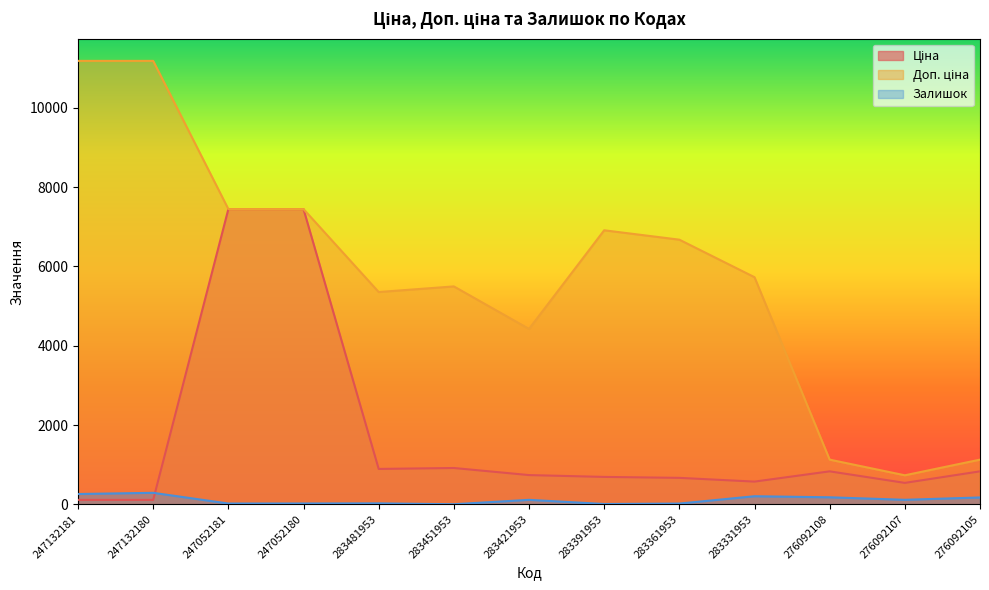

What position from the left is 283421953?

7